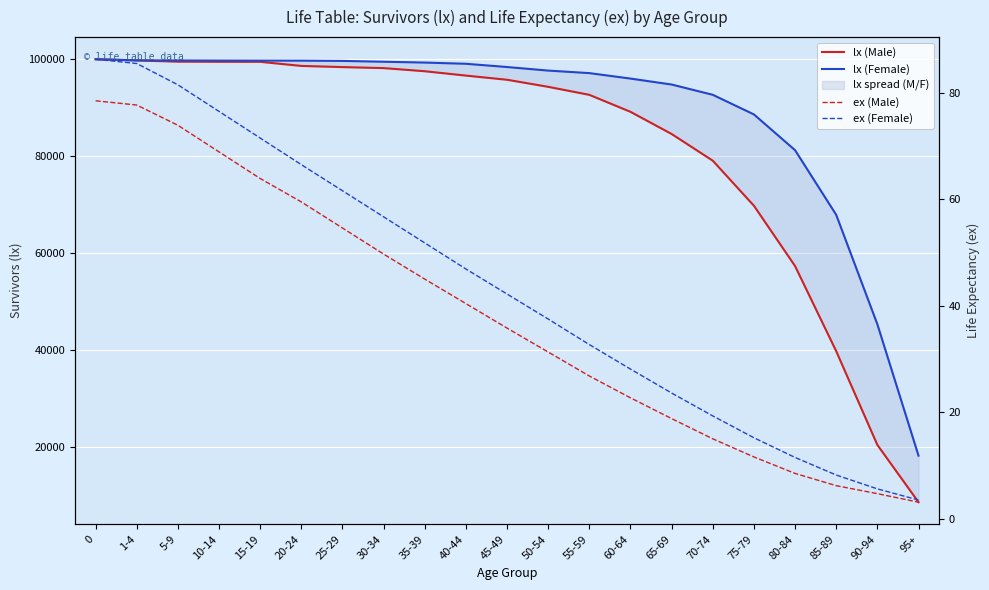

Read the ex (Female) value at 85-89.

8.2